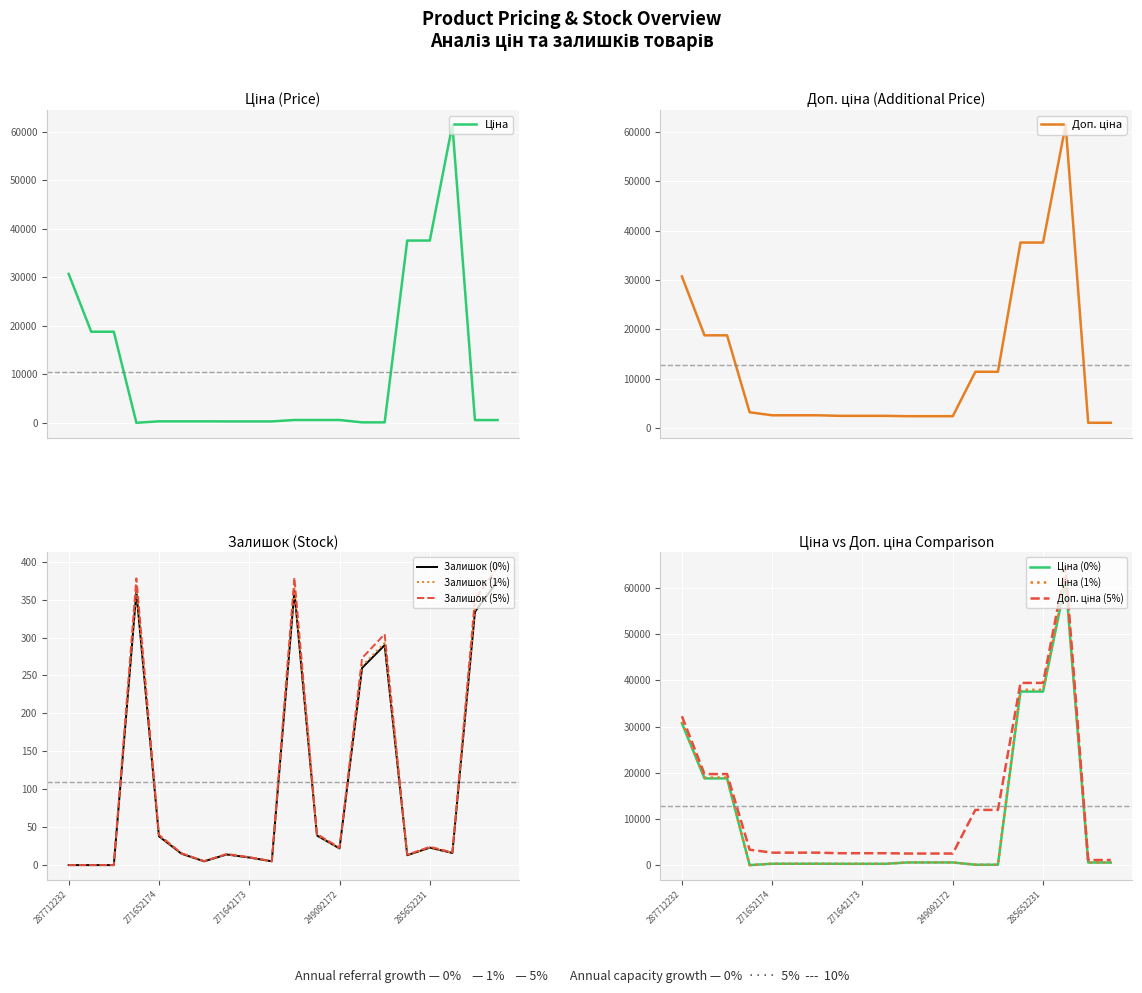

What is the minimum value for Доп. ціна?

1081.7